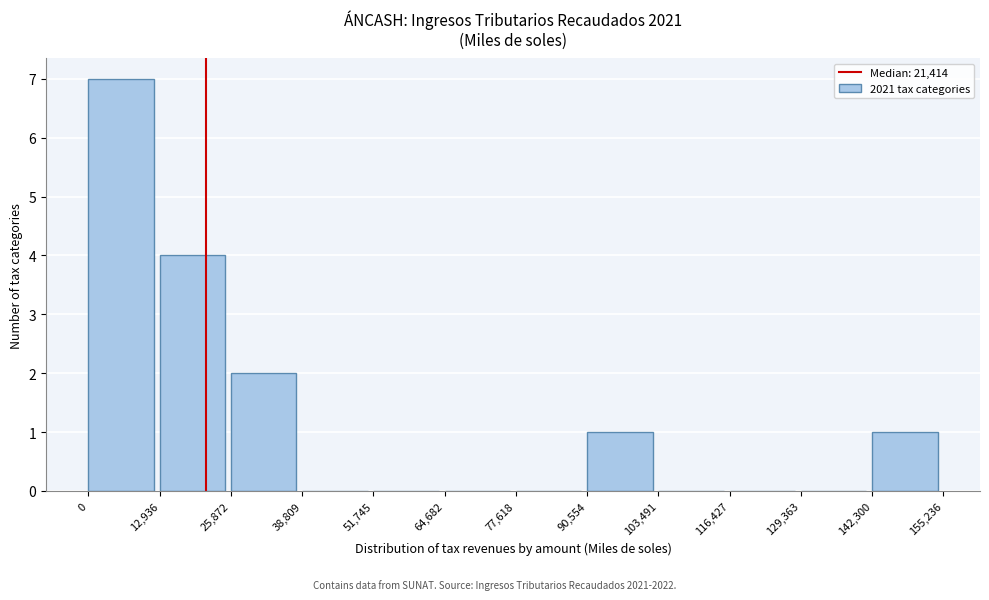

What is the height of the bar covering 12,936 to 25,872 on the x-axis? The values are not printed on the chart, so give them approximately, as read against the axis.

4